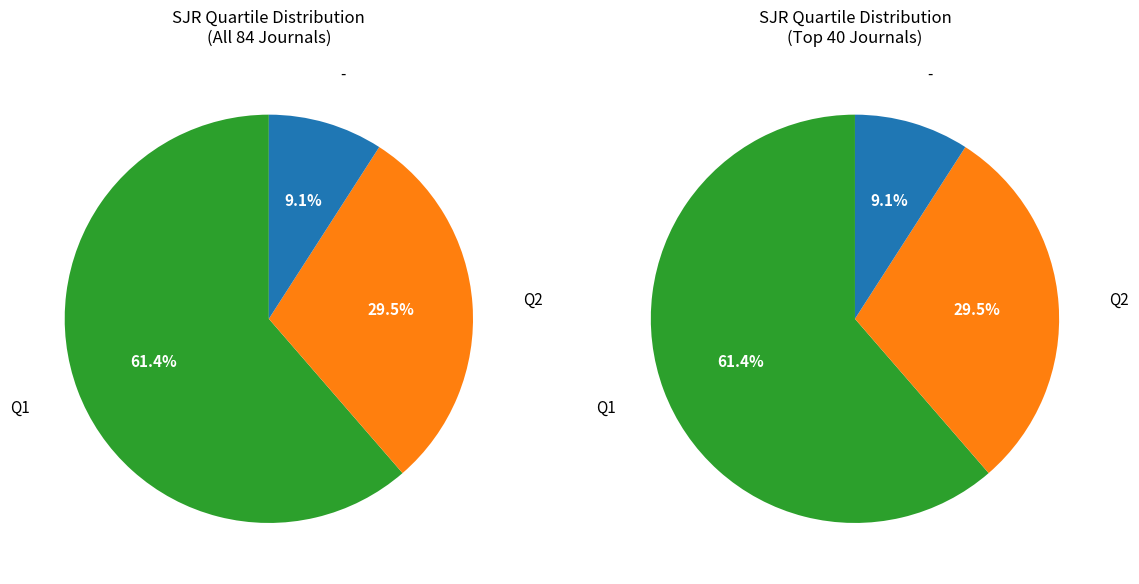

Which has a higher value, - or Q1?

Q1